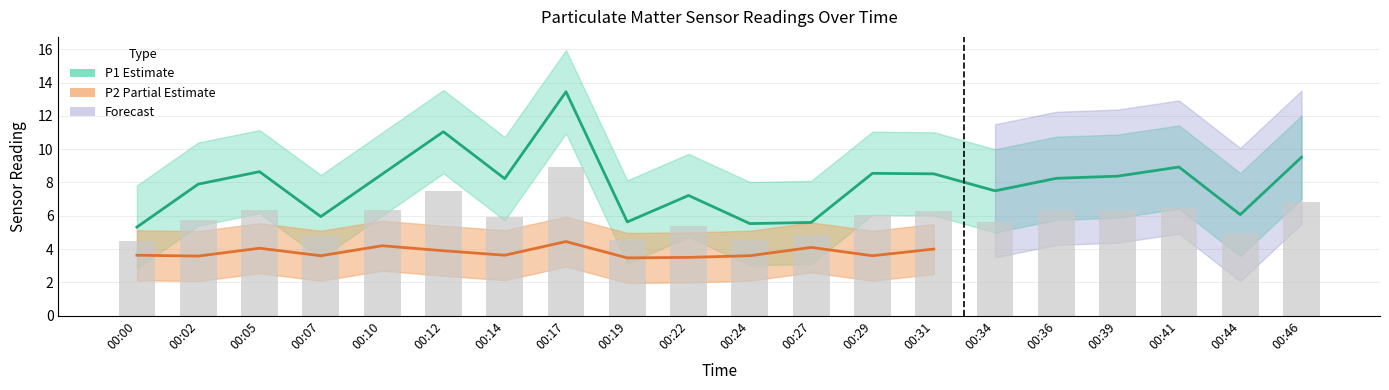

The chart shows a value of 5.5 at 00:24. True or false?

True